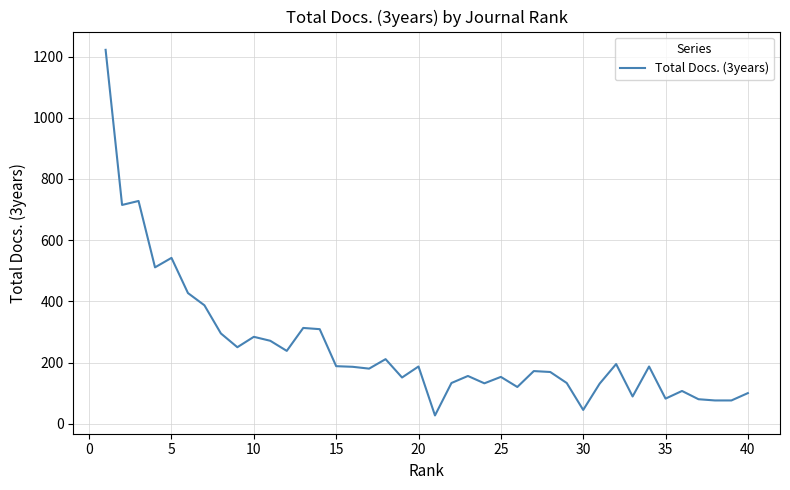

What is the difference between the maximum and minimum values?

1195